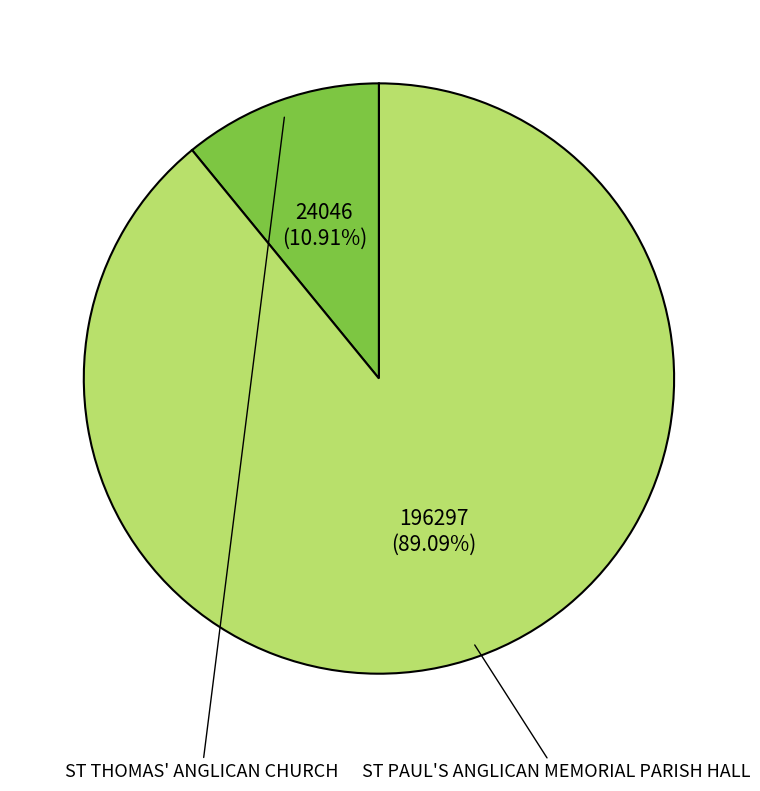

What percentage is the ST THOMAS' ANGLICAN CHURCH slice, to the nearest percent?

11%